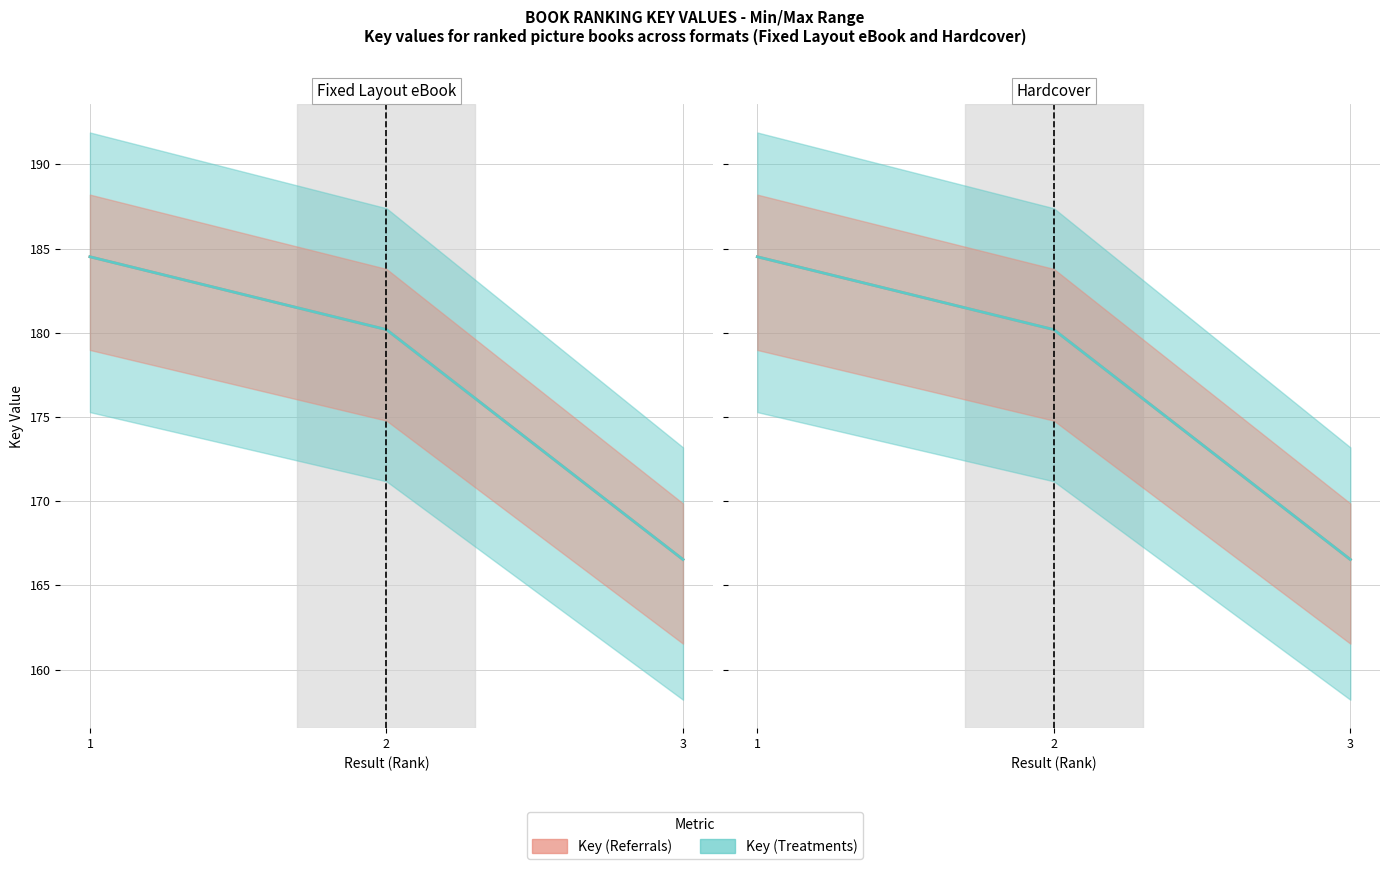

At which category does the chart reach its minimum across all series?

3